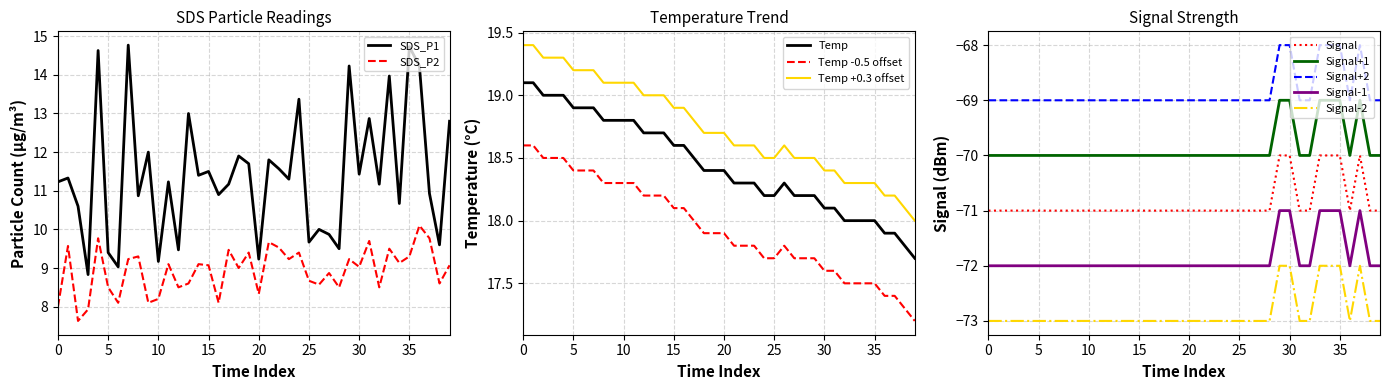

Which has a higher value, 00:29 or 00:39?

00:39